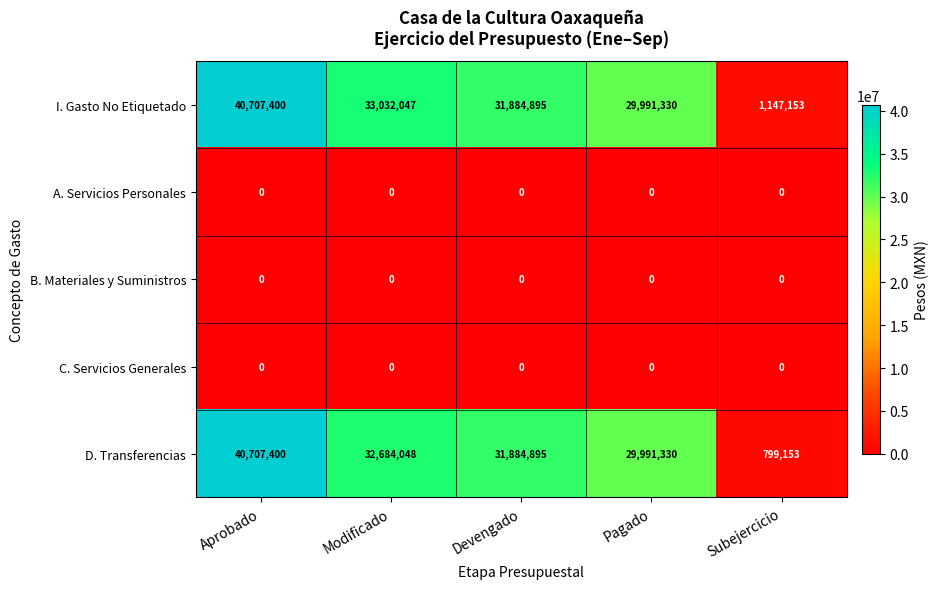

Which series changed the most between Modificado and Devengado?

I. Gasto No Etiquetado